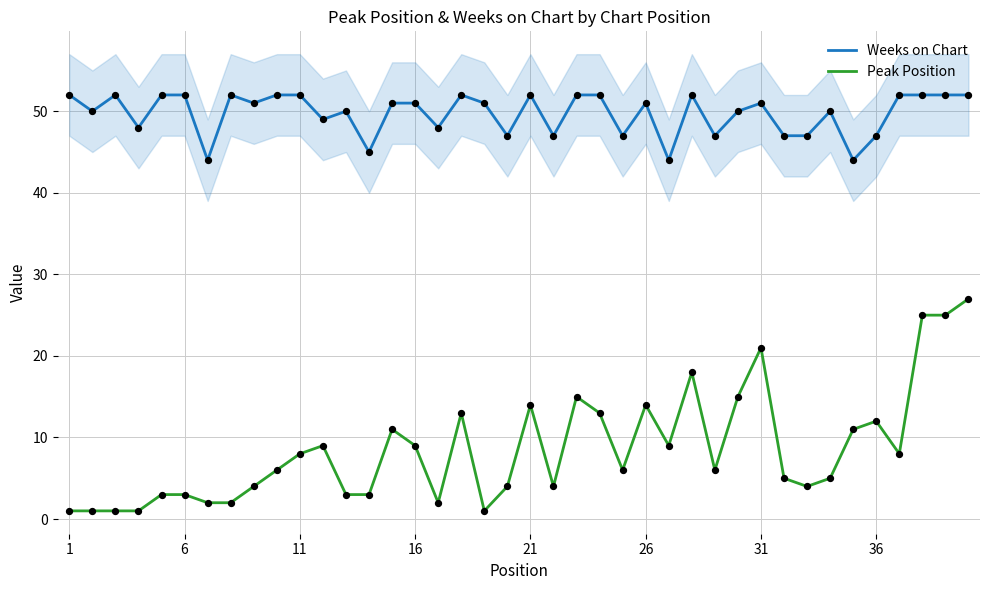

Which series reaches the minimum Y coordinate?

Peak Position